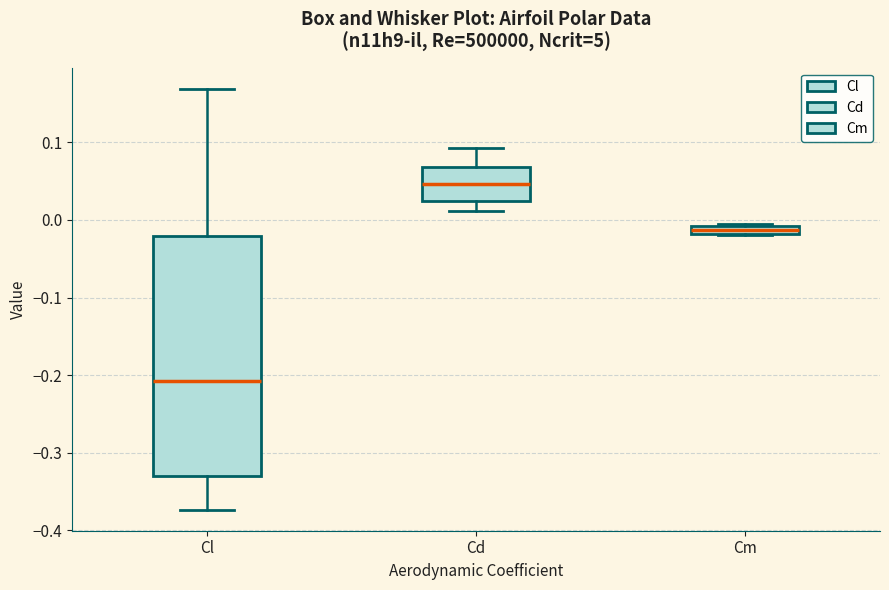

Comparing the boxes themselves (not the whiskers), which one is the tallest?

Cl